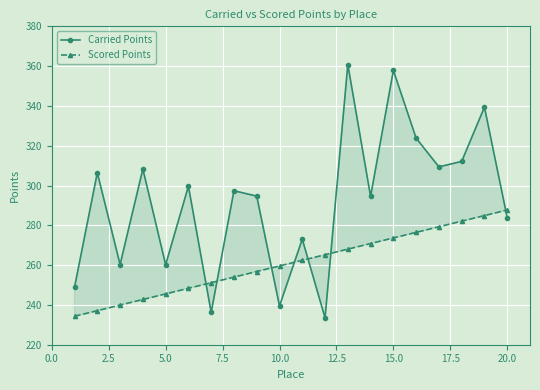

How many interior local valleys does the Carried Points series have?

7